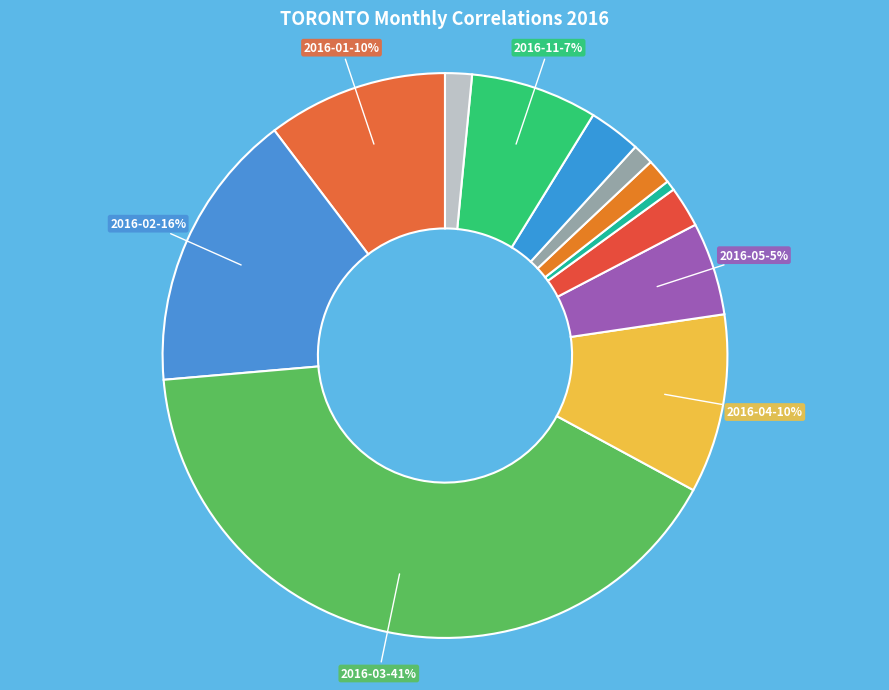

Which slice is the smallest?

2016-07